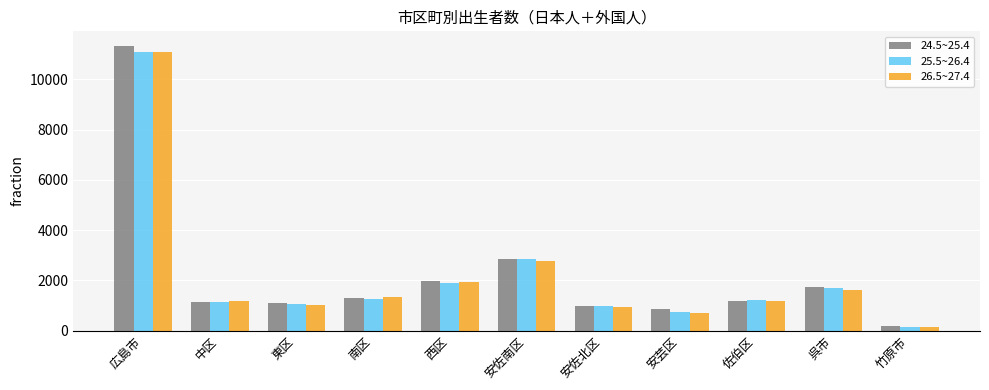

What is the greatest value displayed?

11341